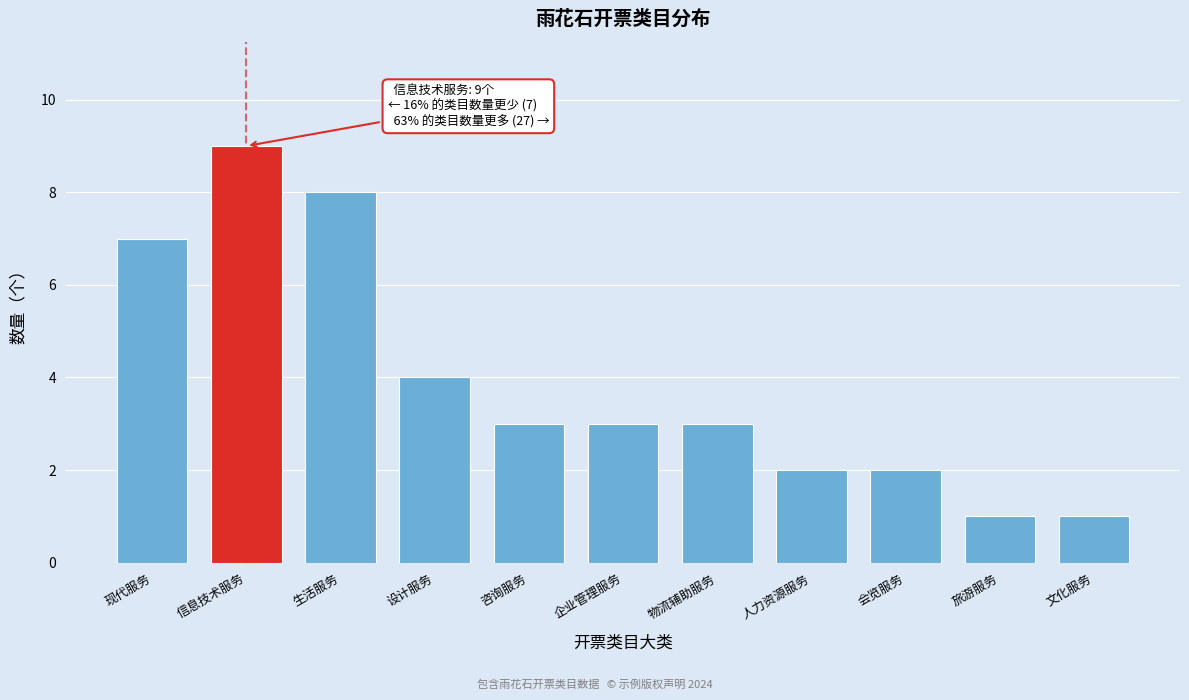

Reading left to right, extract all data points from this chart.

7	9	8	4	3	3	3	2	2	1	1